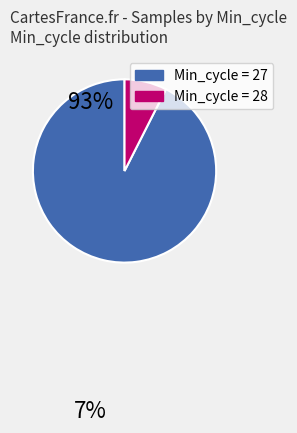

Does any single category account for the majority?

Yes